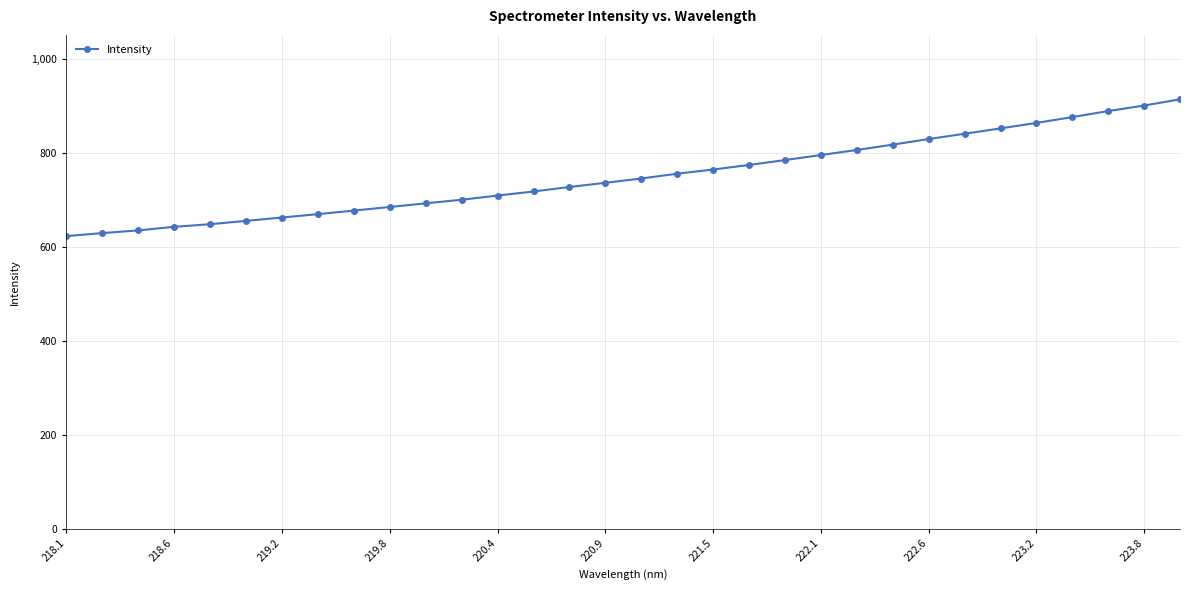

What is the difference between the maximum and minimum values?

291.4